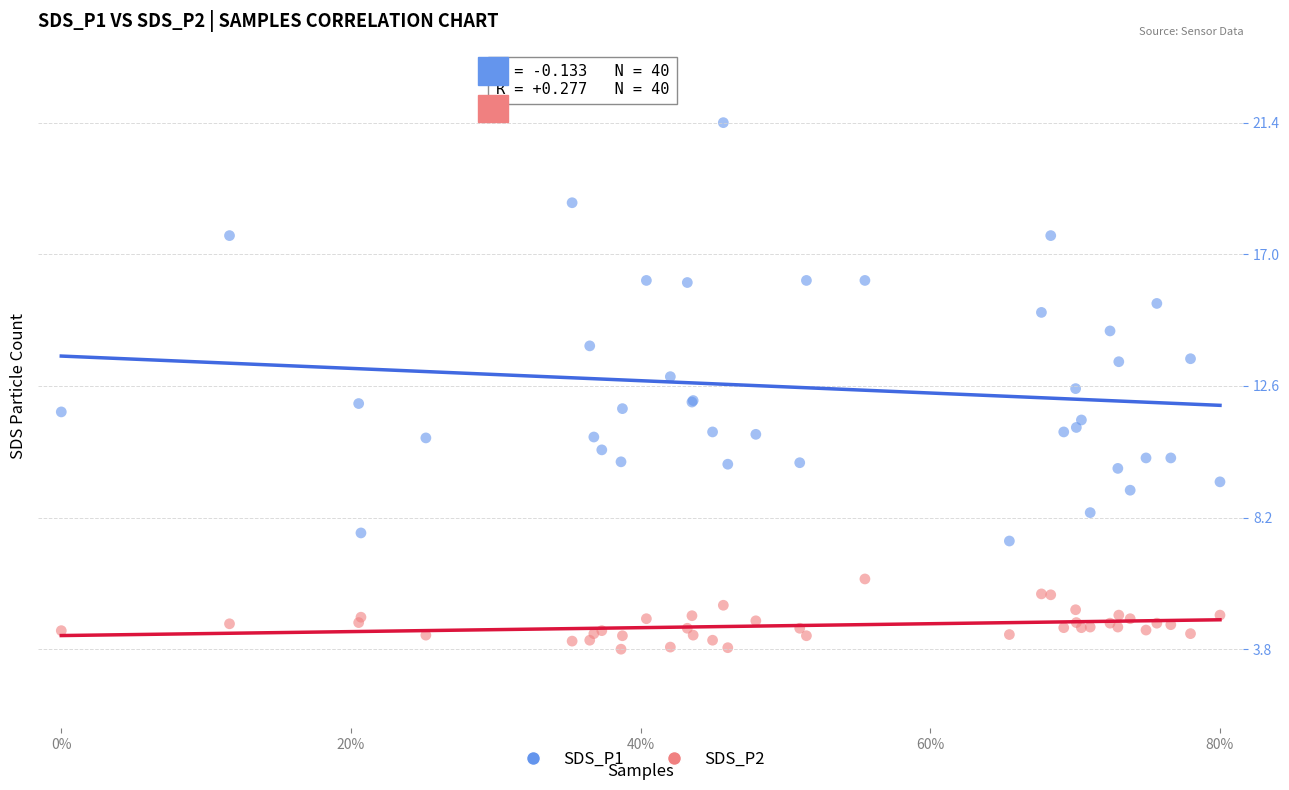

Which series contains the highest Y value?

SDS_P1